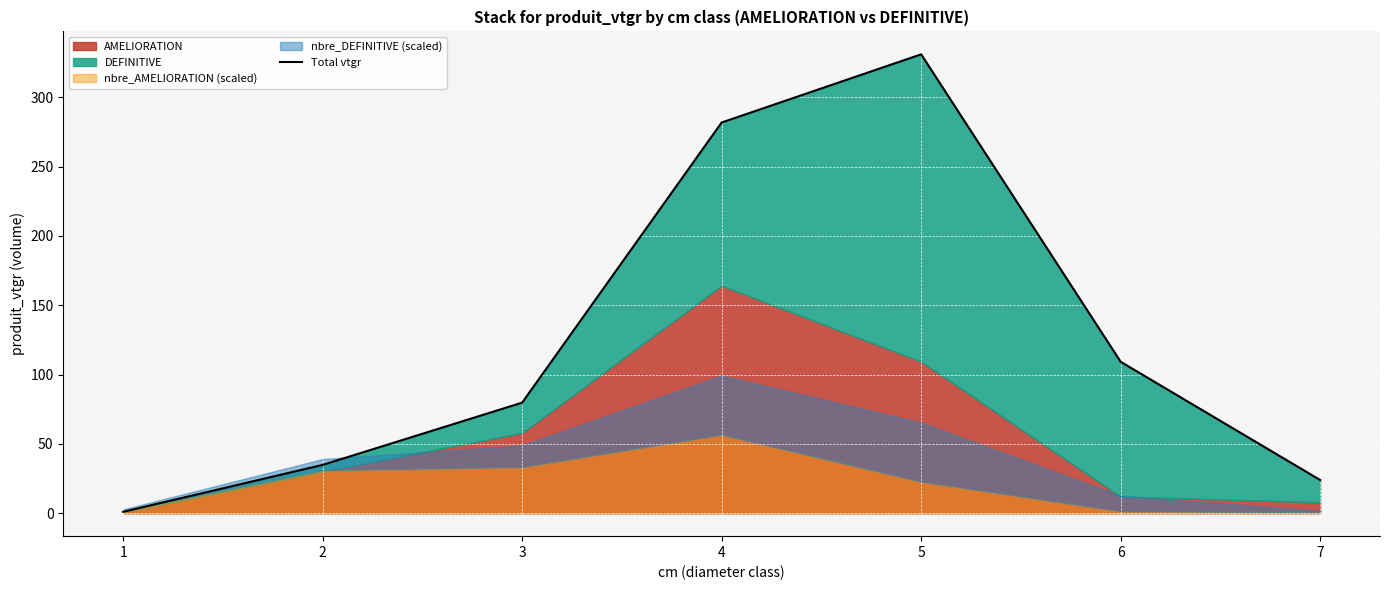

What is the difference between the values at 7 and 2?

10.9